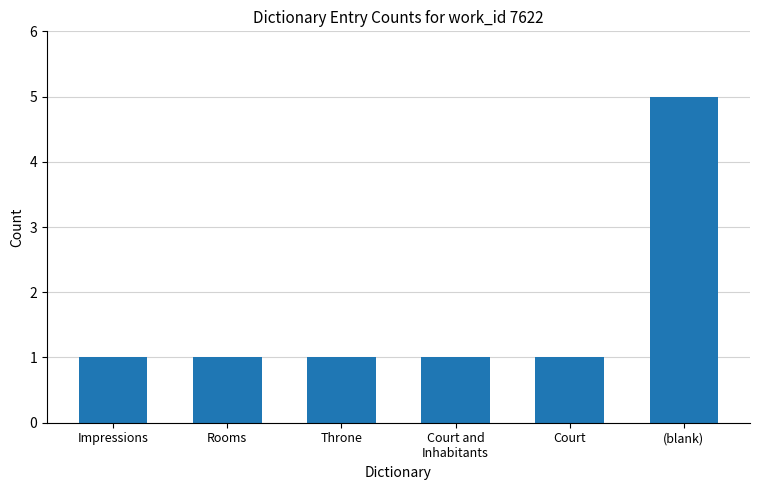

What position from the left is Court?

5